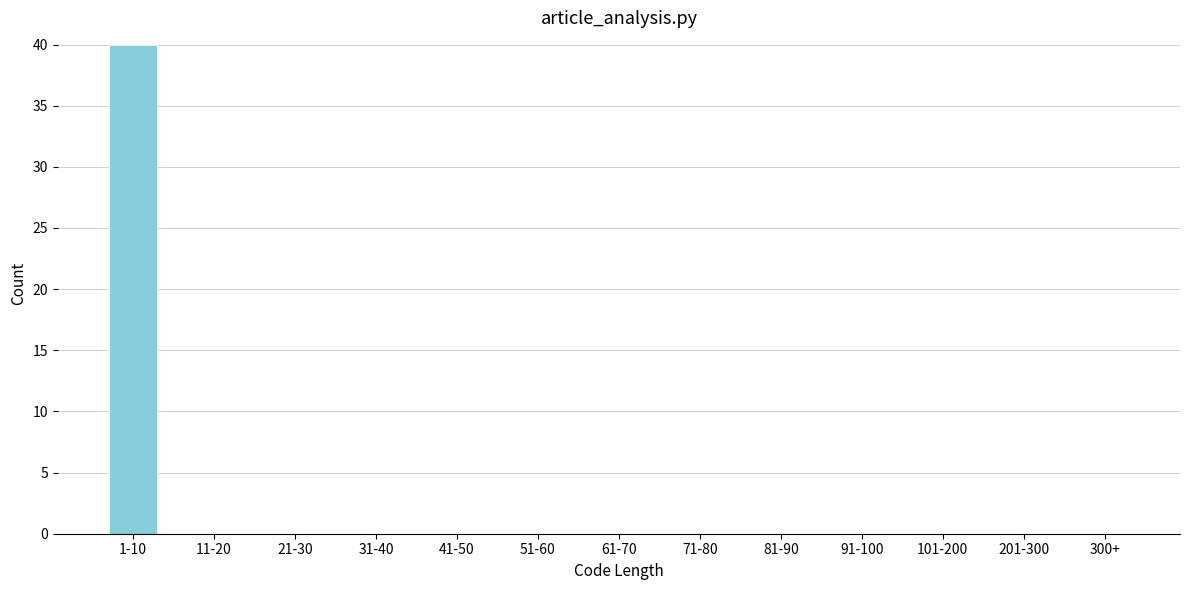

Reading right to left, what are all the values shown in this chart?

300+=0	201-300=0	101-200=0	91-100=0	81-90=0	71-80=0	61-70=0	51-60=0	41-50=0	31-40=0	21-30=0	11-20=0	1-10=40